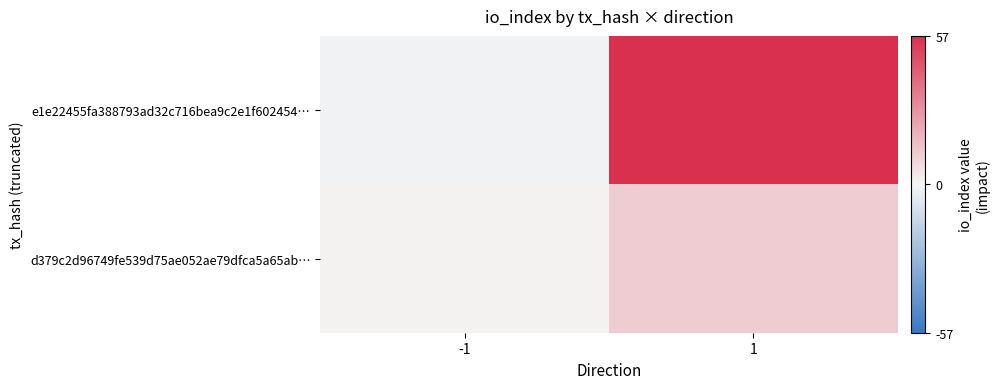

Rank the series by their maximum value, from highest to lowest.

e1e22455fa388793ad32c716bea9c2e1f602454…, d379c2d96749fe539d75ae052ae79dfca5a65ab…